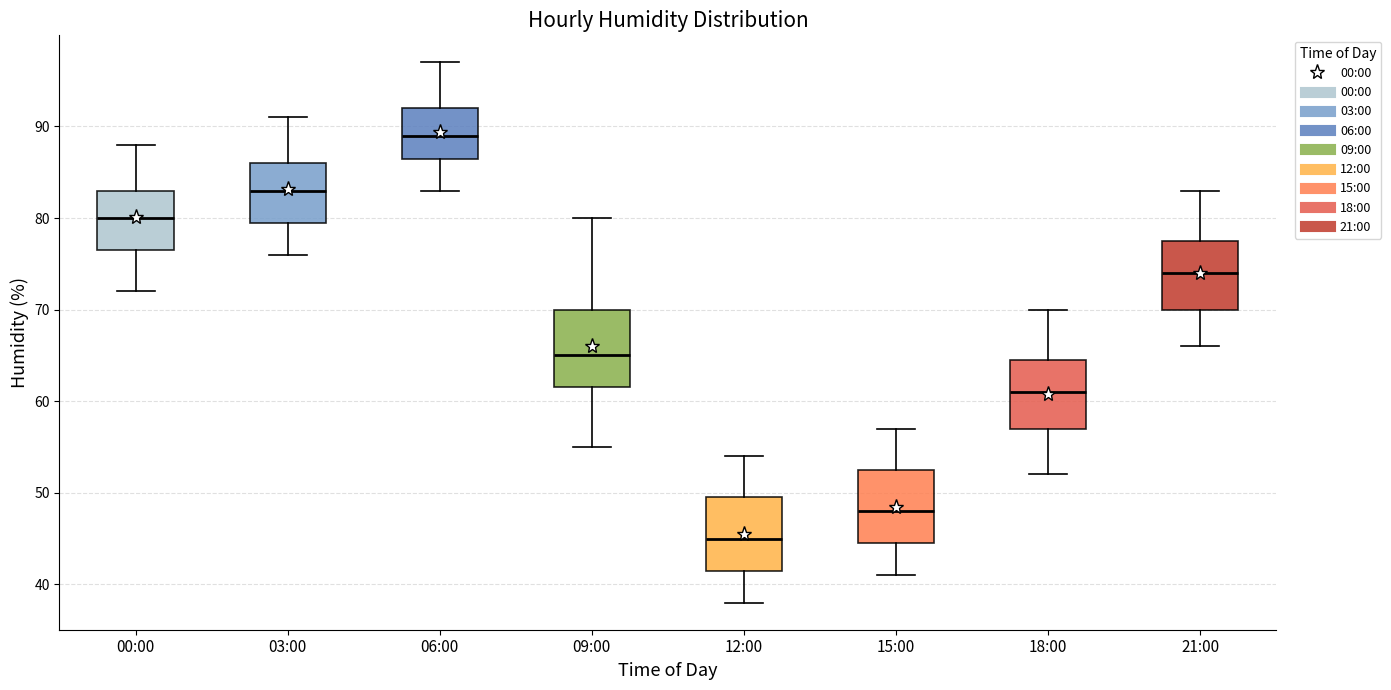

Reading left to right, transcribe this box plot: for each box, give where its median line is, the range the box spans, and where its two whiskers end, as read against the y-axis. The values are not printed on the chart, so give them approximately, as read against the axis.

00:00: median 80, box 77 to 83, whiskers 72 to 88
03:00: median 83, box 80 to 86, whiskers 76 to 91
06:00: median 89, box 87 to 92, whiskers 83 to 97
09:00: median 65, box 62 to 70, whiskers 55 to 80
12:00: median 45, box 42 to 50, whiskers 38 to 54
15:00: median 48, box 45 to 53, whiskers 41 to 57
18:00: median 61, box 57 to 65, whiskers 52 to 70
21:00: median 74, box 70 to 78, whiskers 66 to 83